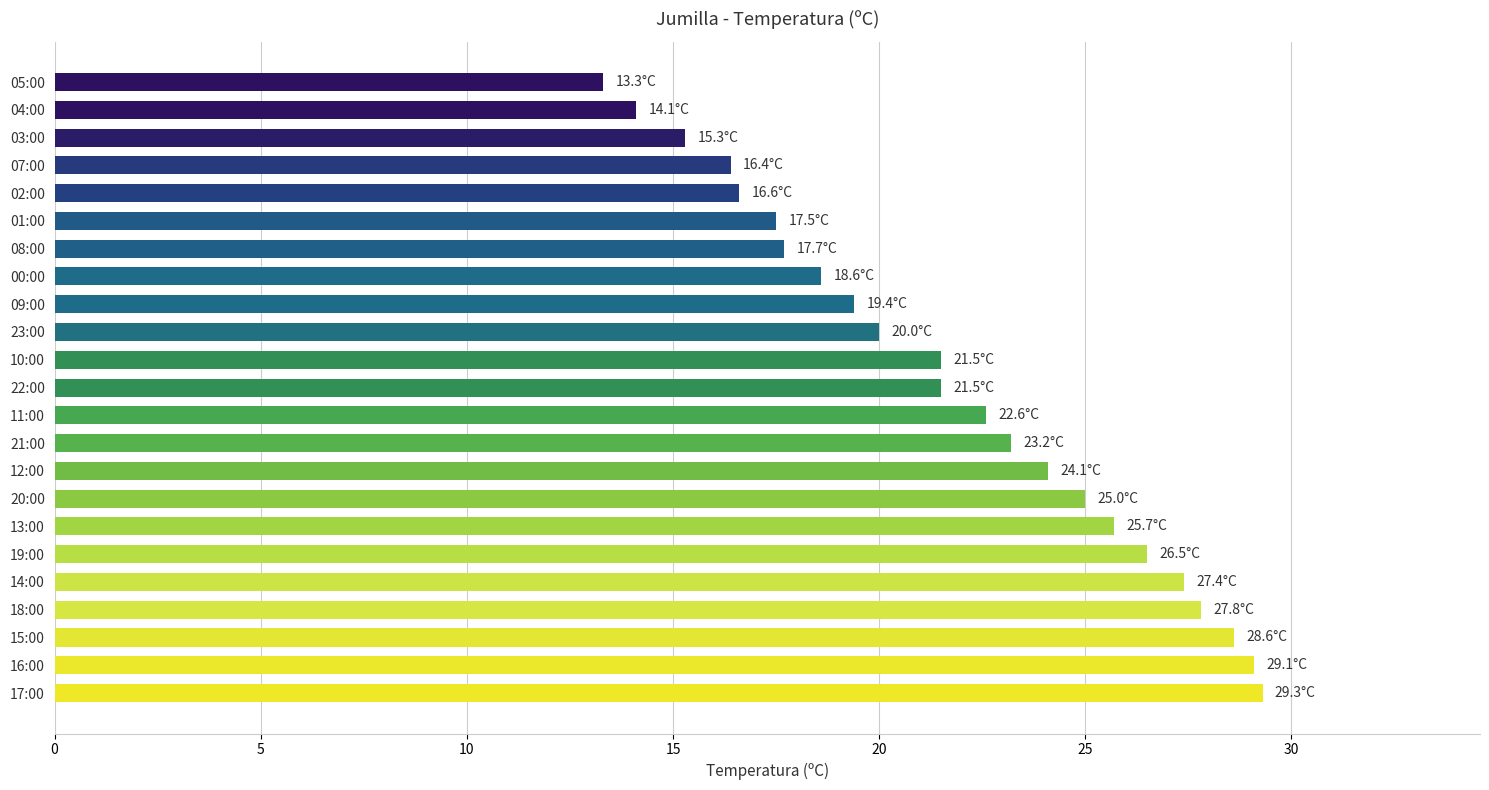

How many values are below 21?

10